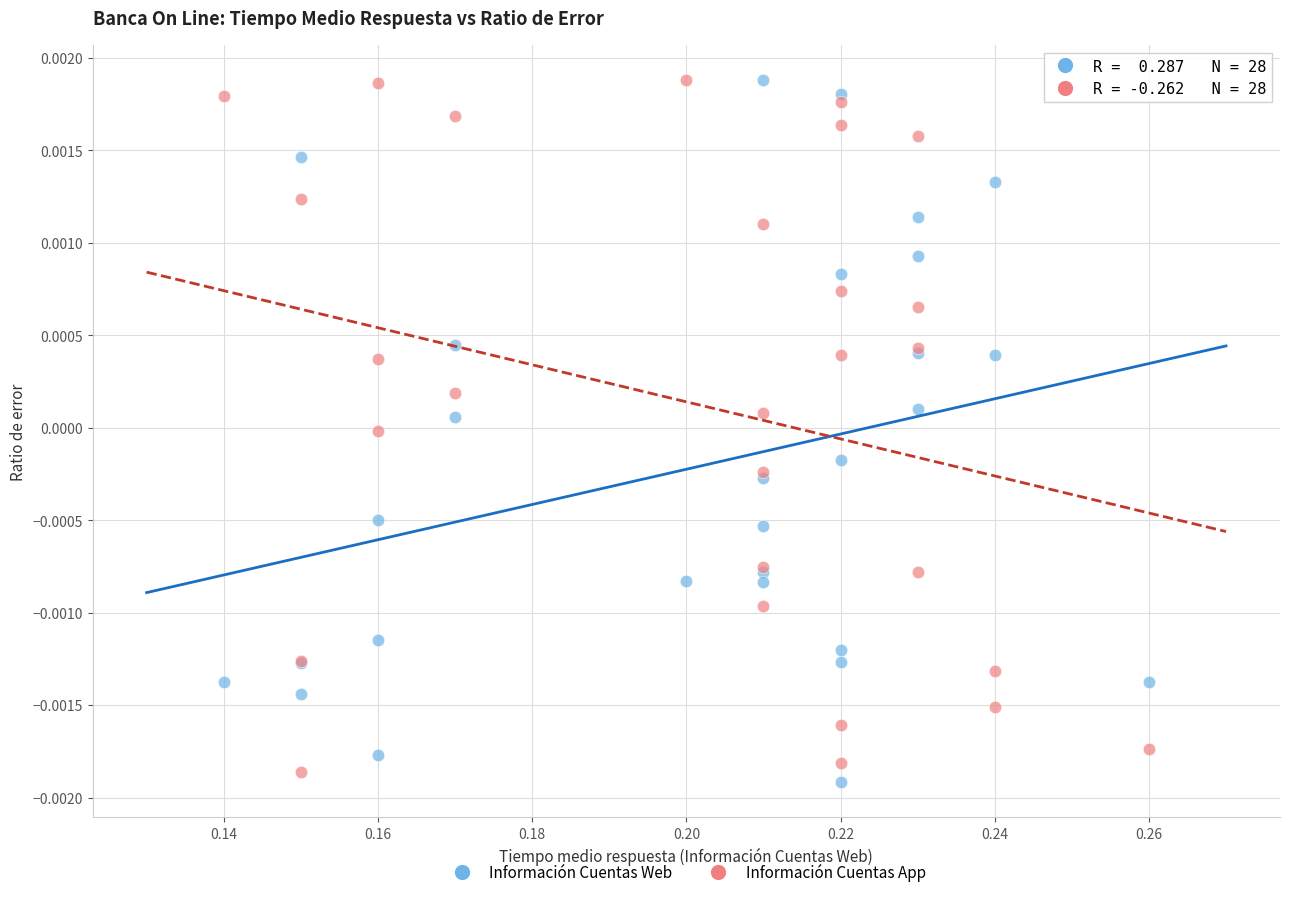

What are all the series names shown in the legend?

Información Cuentas Web, Información Cuentas App